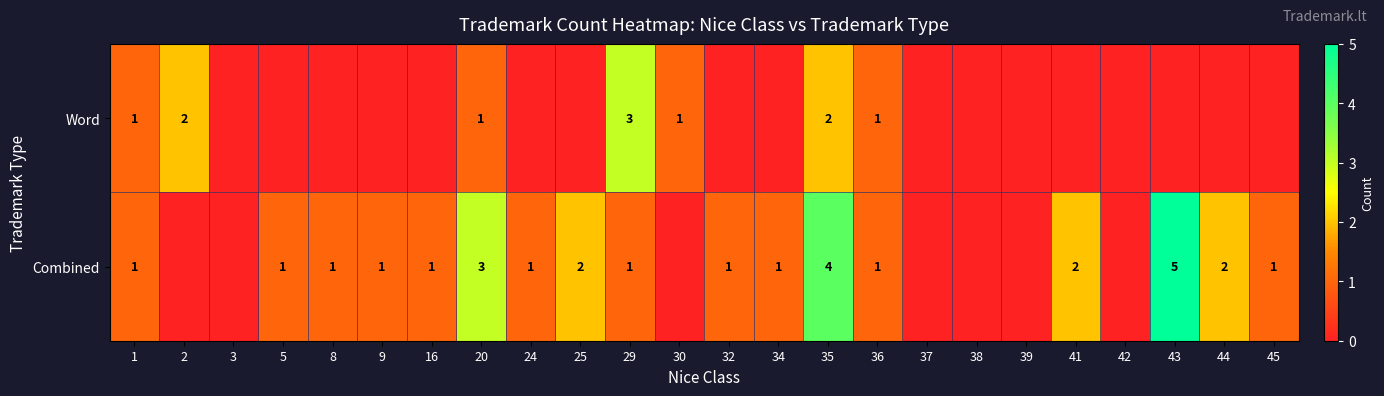

Which has a higher value, 1 or 41?

1